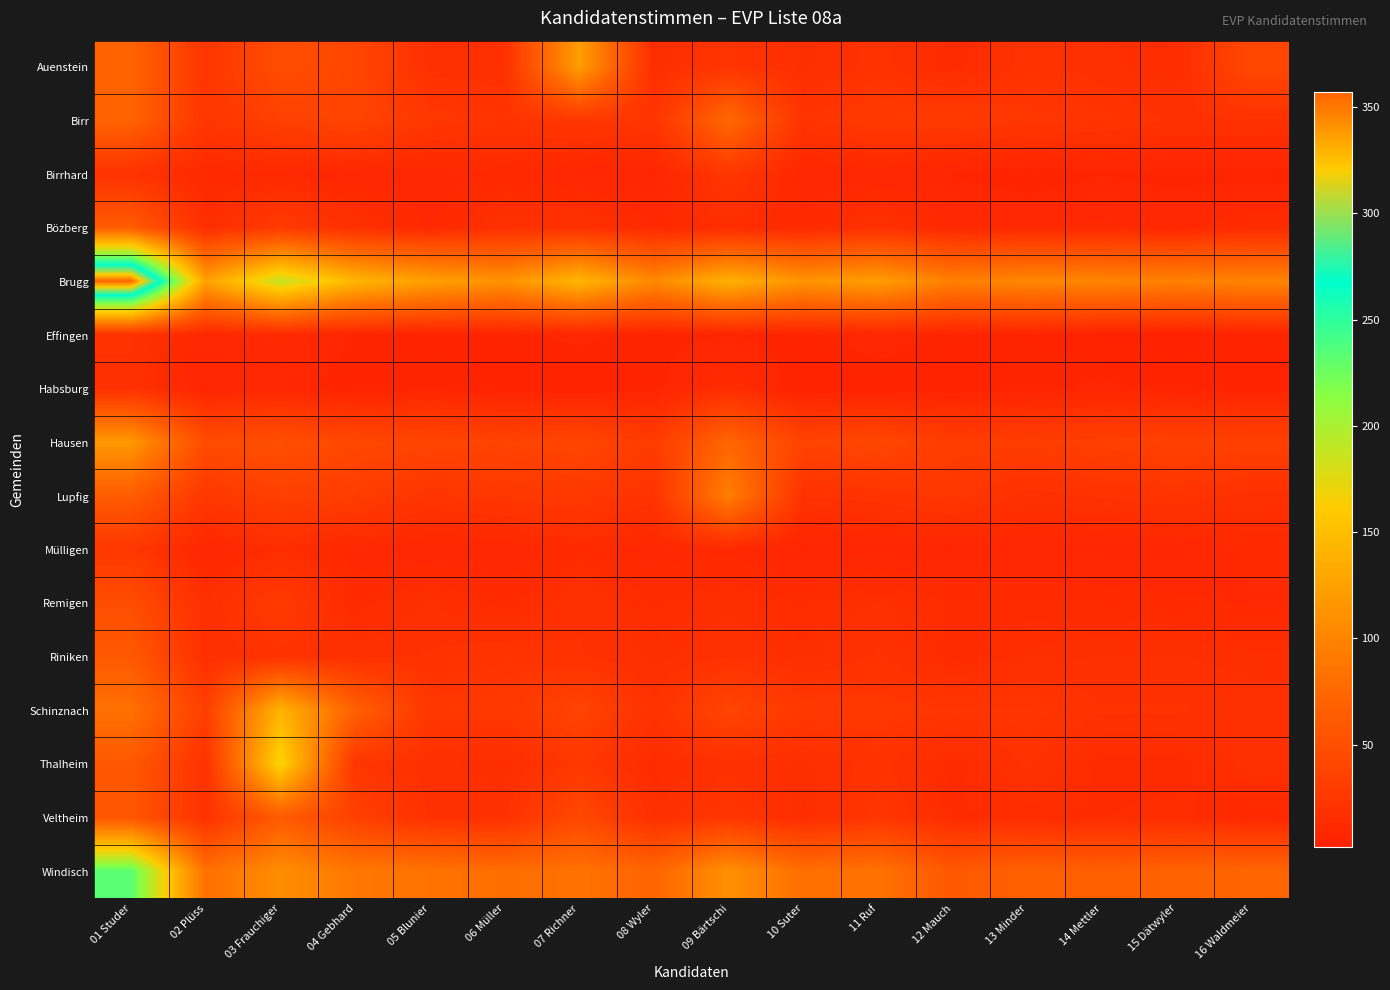

What is the minimum value shown in the chart?

2